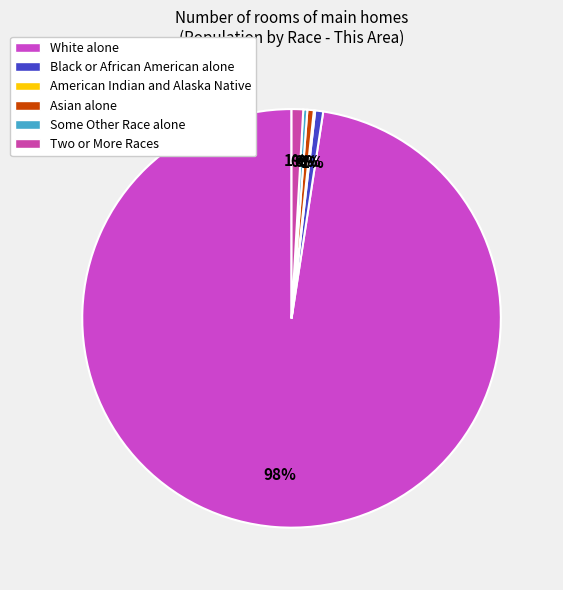

The Asian alone slice represents 6% of the pie. True or false?

False